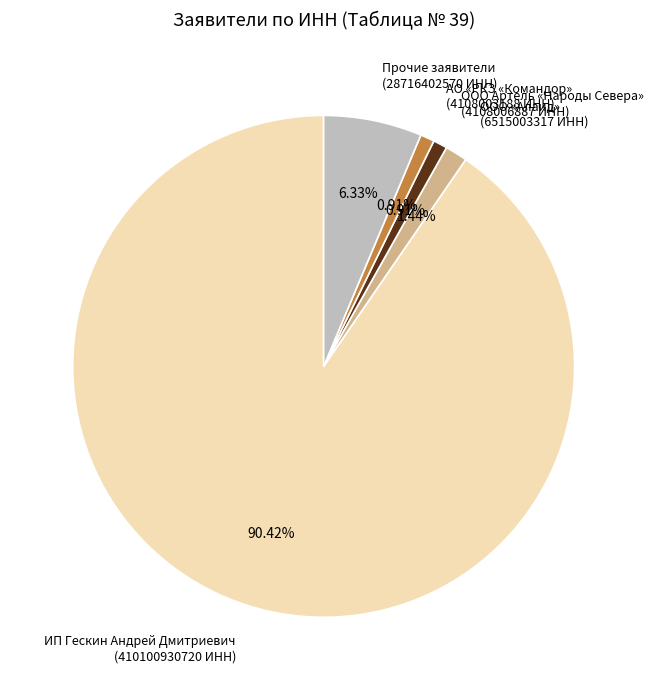

The АО «РКЗ «Командор» slice represents 1% of the pie. True or false?

True